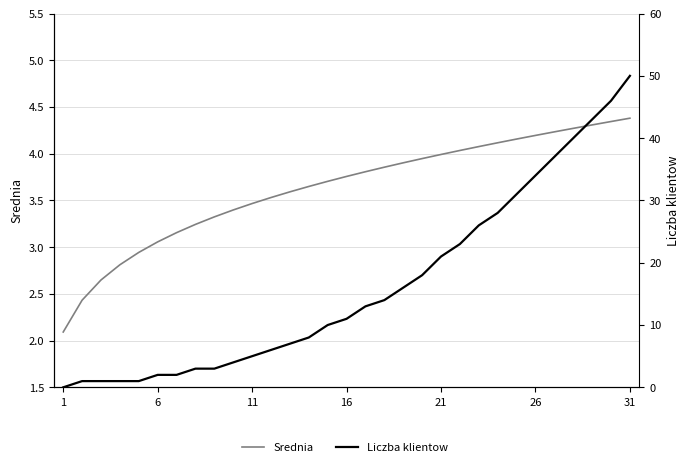

Reading right to left, extract all data points from this chart.

Srednia: 4.4	4.3	4.3	4.3	4.2	4.2	4.2	4.1	4.1	4.0	4.0	3.9	3.9	3.9	3.8	3.8	3.7	3.6	3.6	3.5	3.5	3.4	3.3	3.2	3.2	3.1	2.9	2.8	2.6	2.4	2.1
Liczba klientow: 50.0	46.0	43.0	40.0	37.0	34.0	31.0	28.0	26.0	23.0	21.0	18.0	16.0	14.0	13.0	11.0	10.0	8.0	7.0	6.0	5.0	4.0	3.0	3.0	2.0	2.0	1.0	1.0	1.0	1.0	0.0